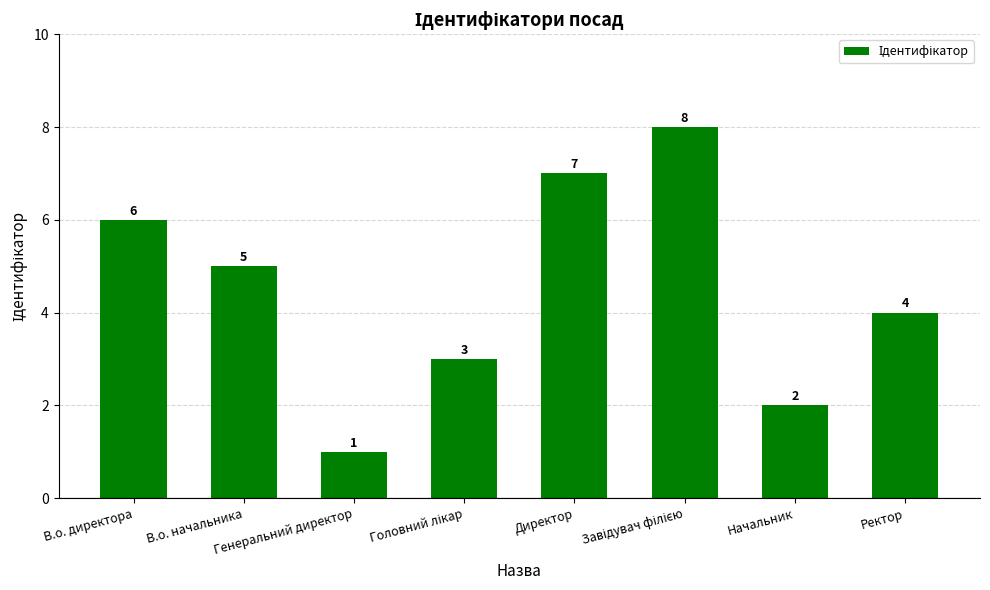

Reading right to left, extract all data points from this chart.

4	2	8	7	3	1	5	6